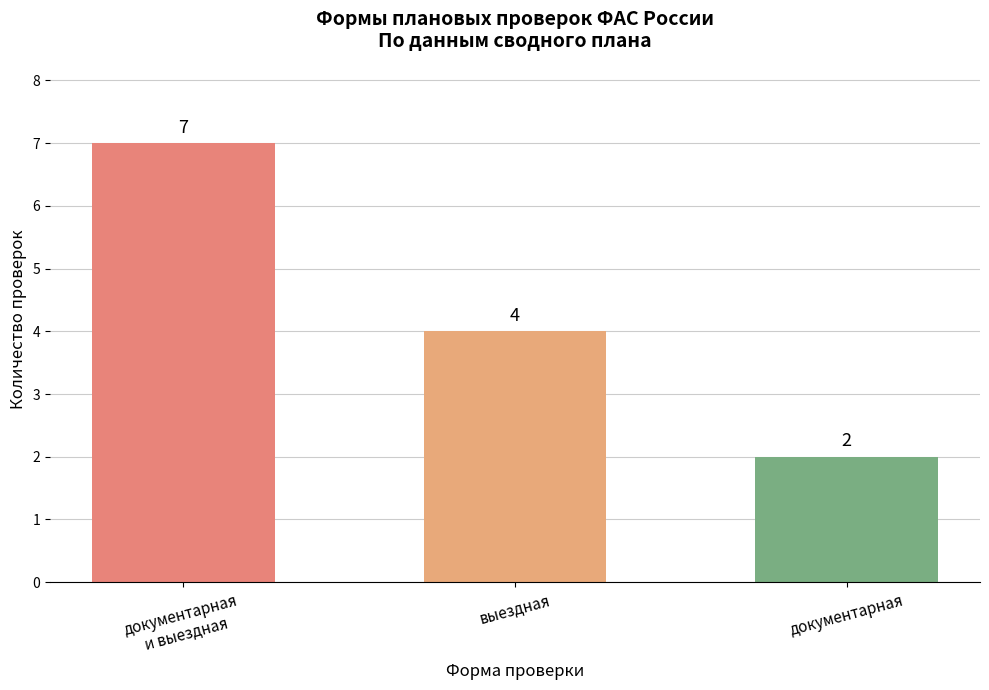

What is the change in value from документарная
и выездная to выездная?

-3